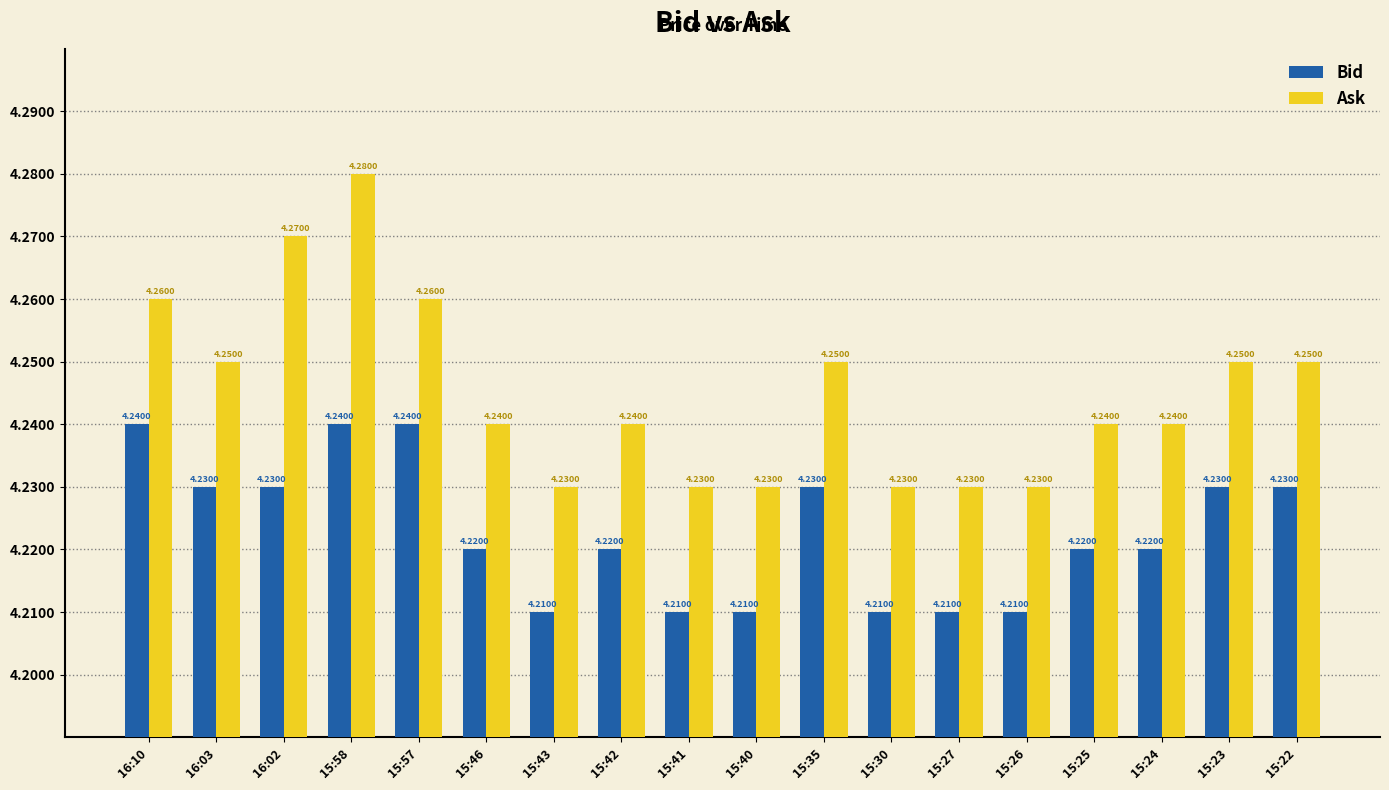

What are all the series names shown in the legend?

Bid, Ask